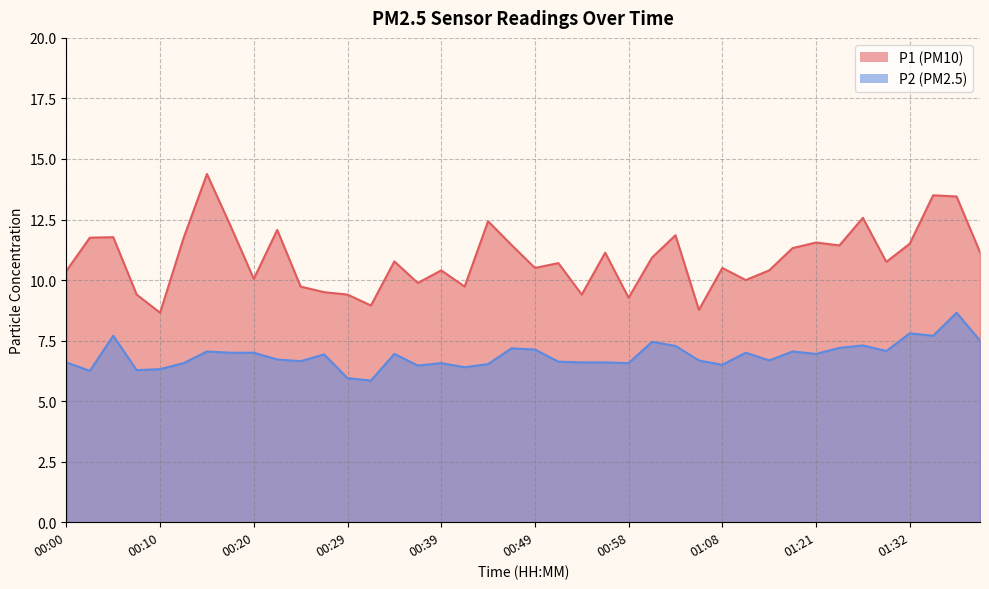

List the series in order of their peak value, lowest first.

P2, P1